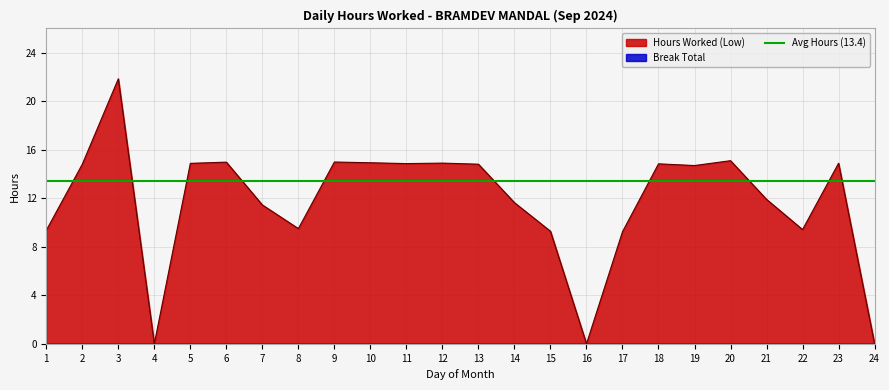

List the labels in order of value, smallest first.

4, 16, 24, 17, 15, 1, 22, 8, 7, 14, 21, 19, 2, 13, 18, 11, 5, 23, 12, 10, 6, 9, 20, 3